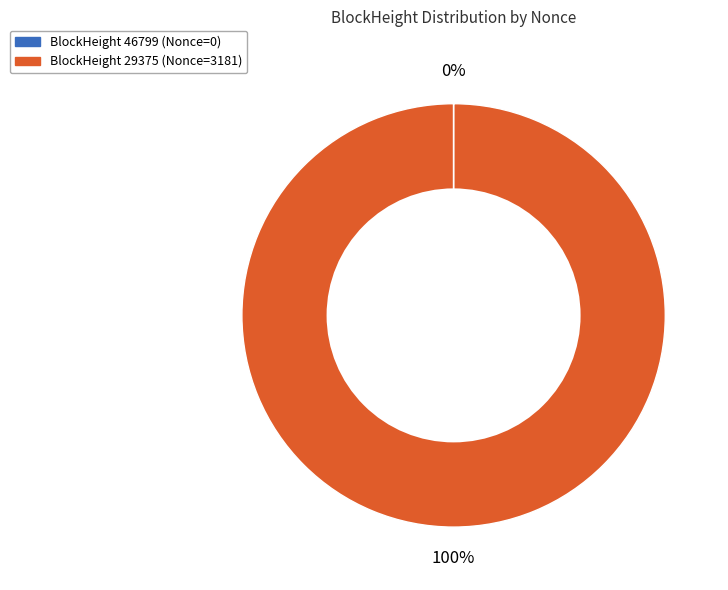

Is there a majority slice in this chart?

Yes